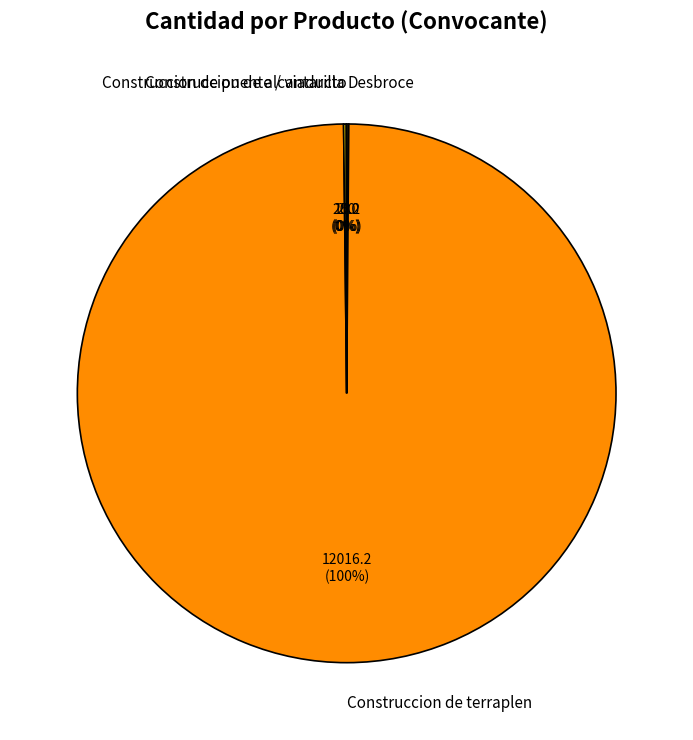

To the nearest percent, what is the difference between the largest and smallest slice percentages?

100%